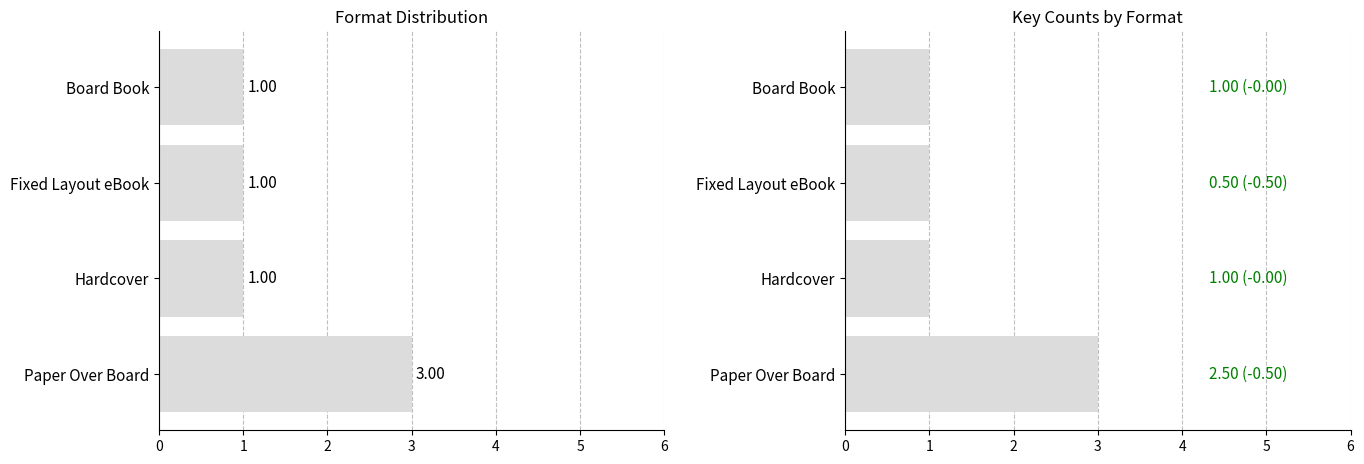

Reading left to right, extract all data points from this chart.

3	1	1	1